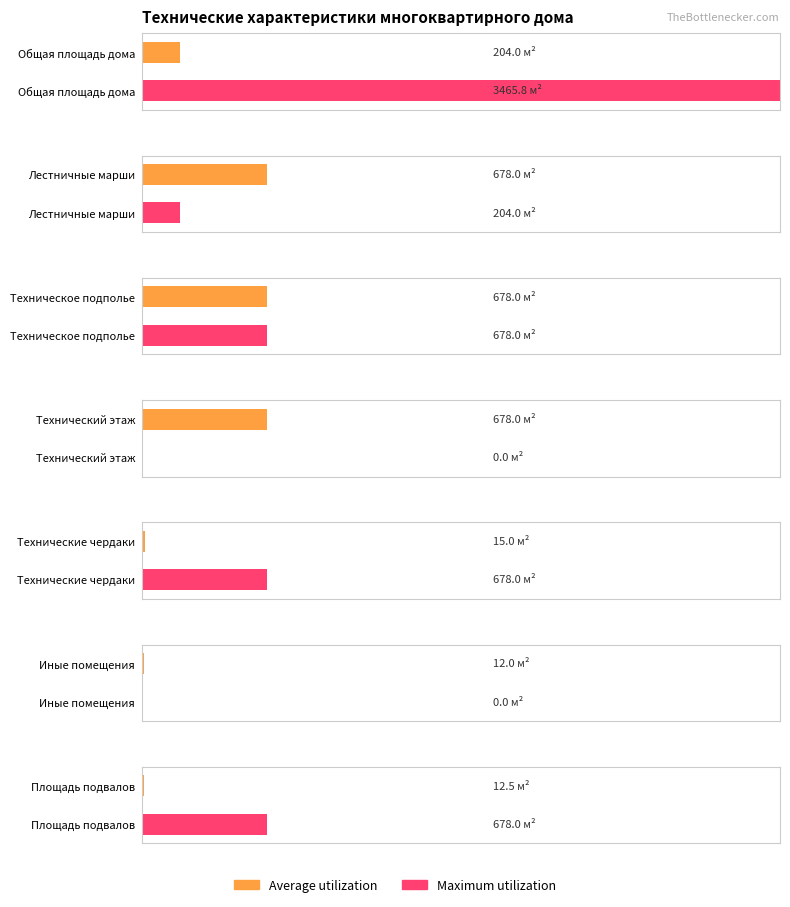

How many categories are shown in the chart?

7